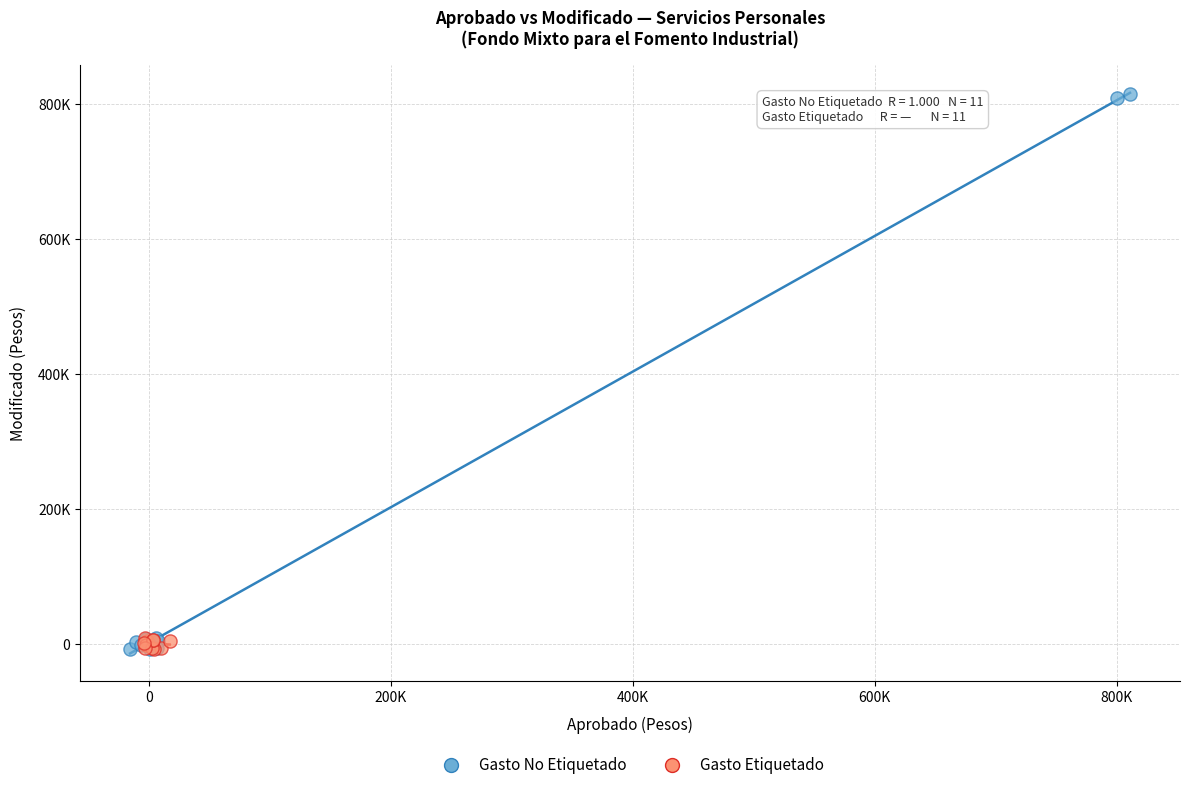

What are all the series names shown in the legend?

Gasto No Etiquetado, Gasto Etiquetado